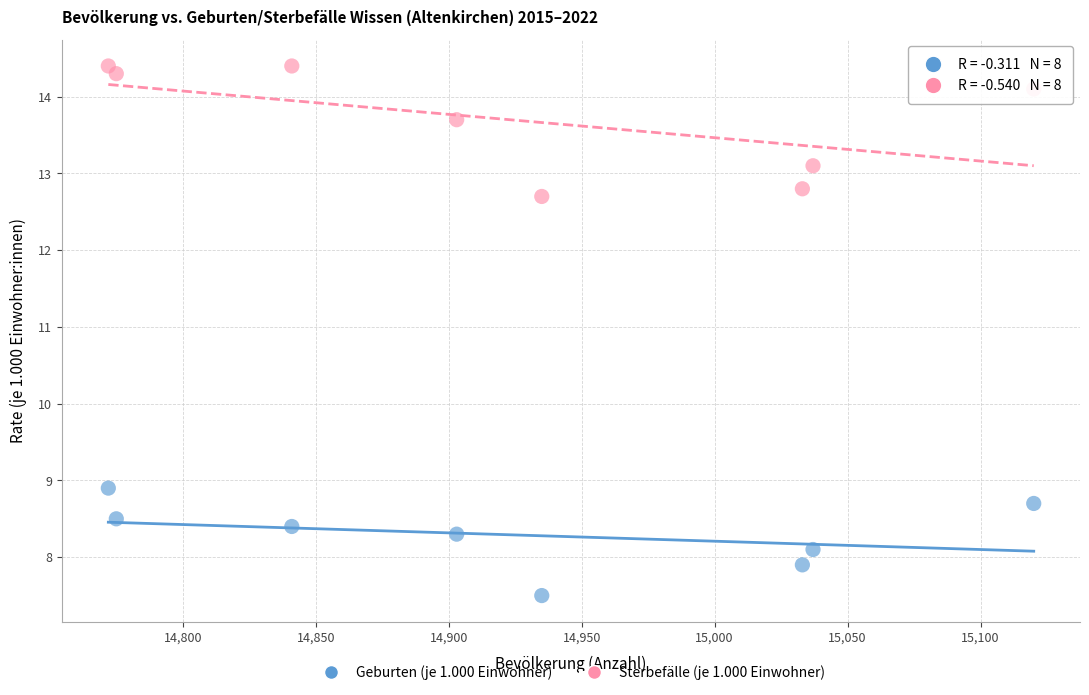

Across all series, what Y value is closest to 10?

8.9